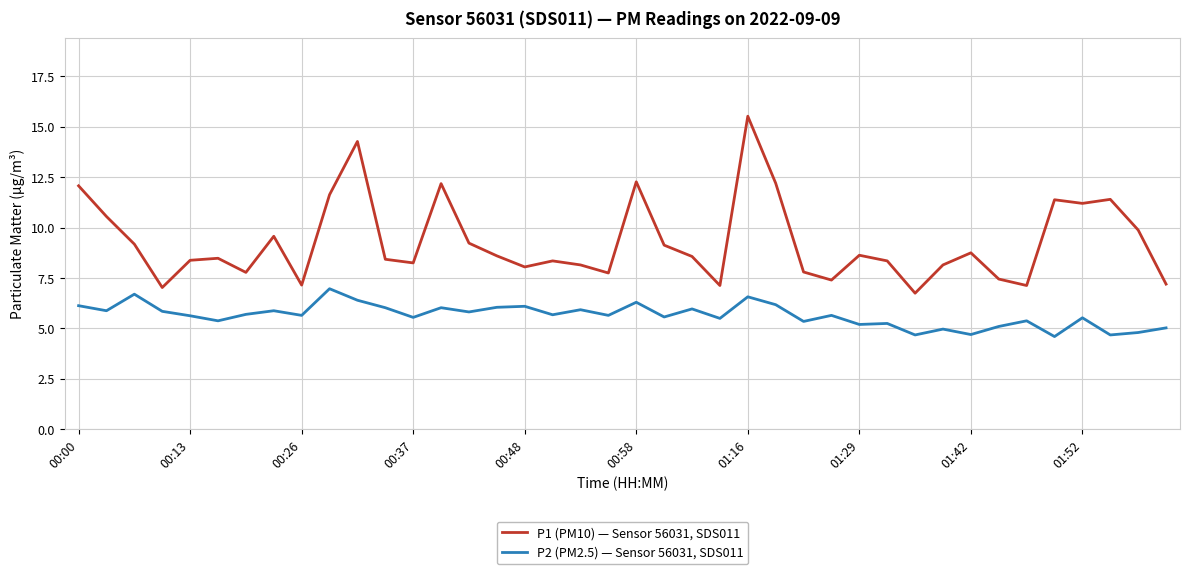

What is the greatest value displayed?

15.5